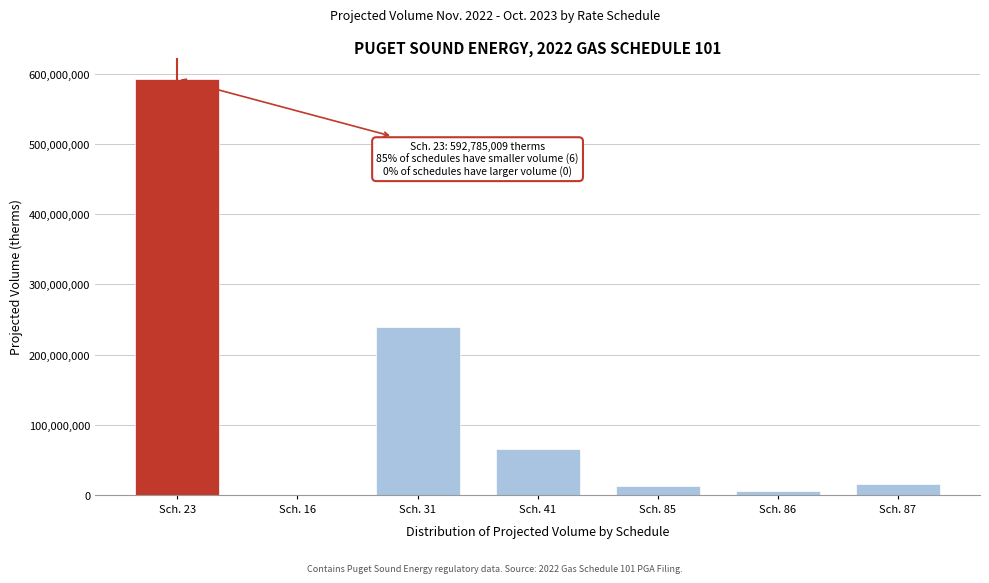

Reading right to left, extract all data points from this chart.

Sch. 87=15634790	Sch. 86=5457791	Sch. 85=12864575	Sch. 41=65277168	Sch. 31=239317160	Sch. 16=7068	Sch. 23=592785009